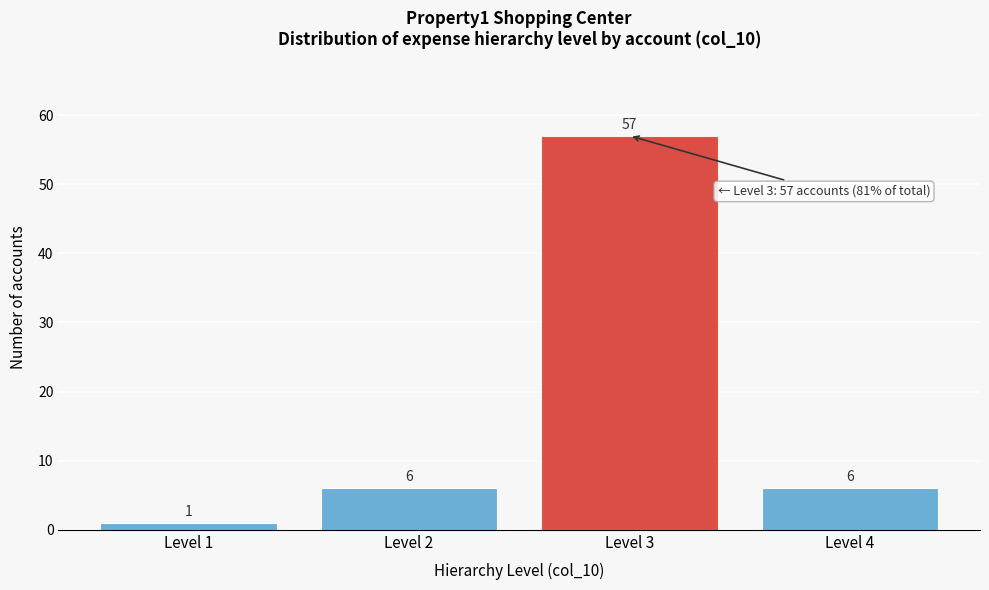

Reading left to right, transcribe all the data shown in this chart.

1	6	57	6